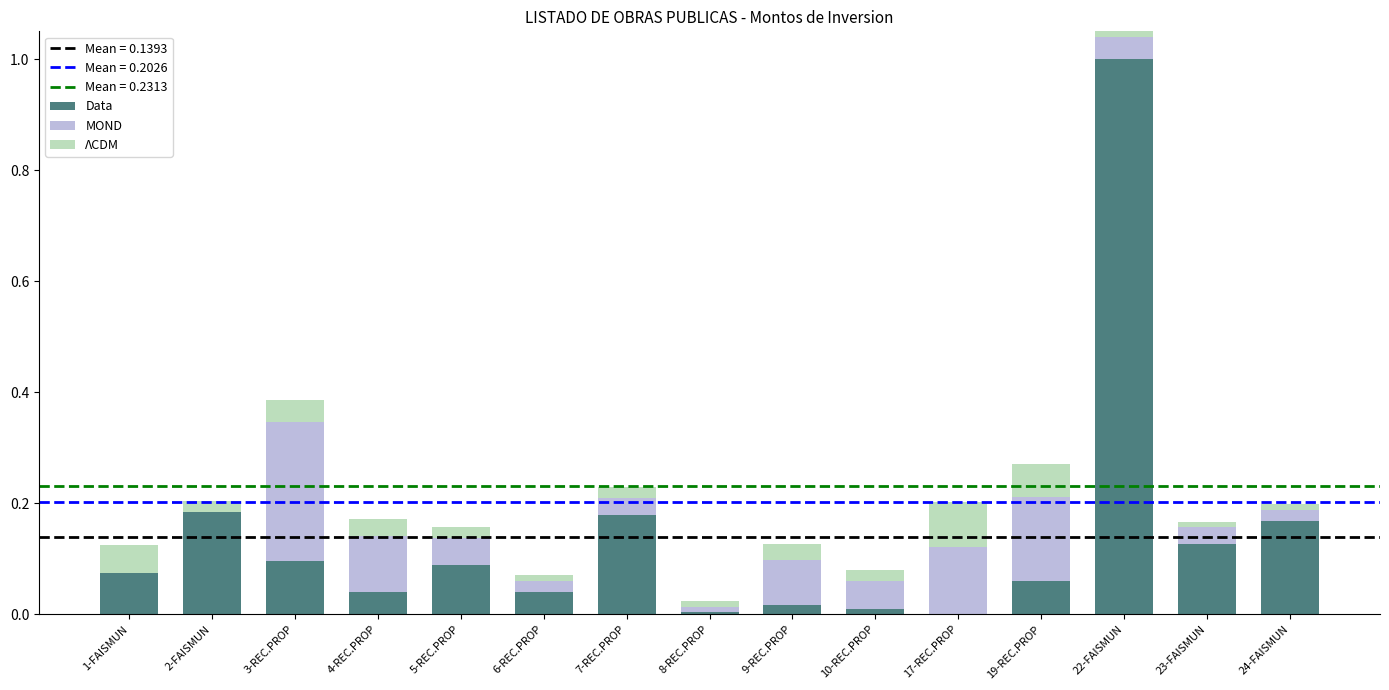

At which category is the sum across all series the highest?

22-FAISMUN